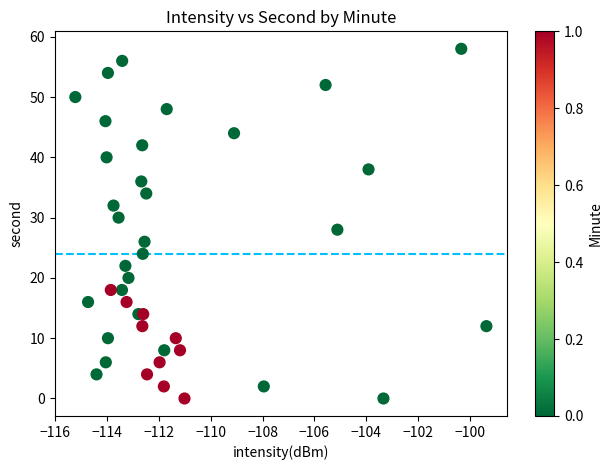

What is the range of Y values (max minus min)?

58